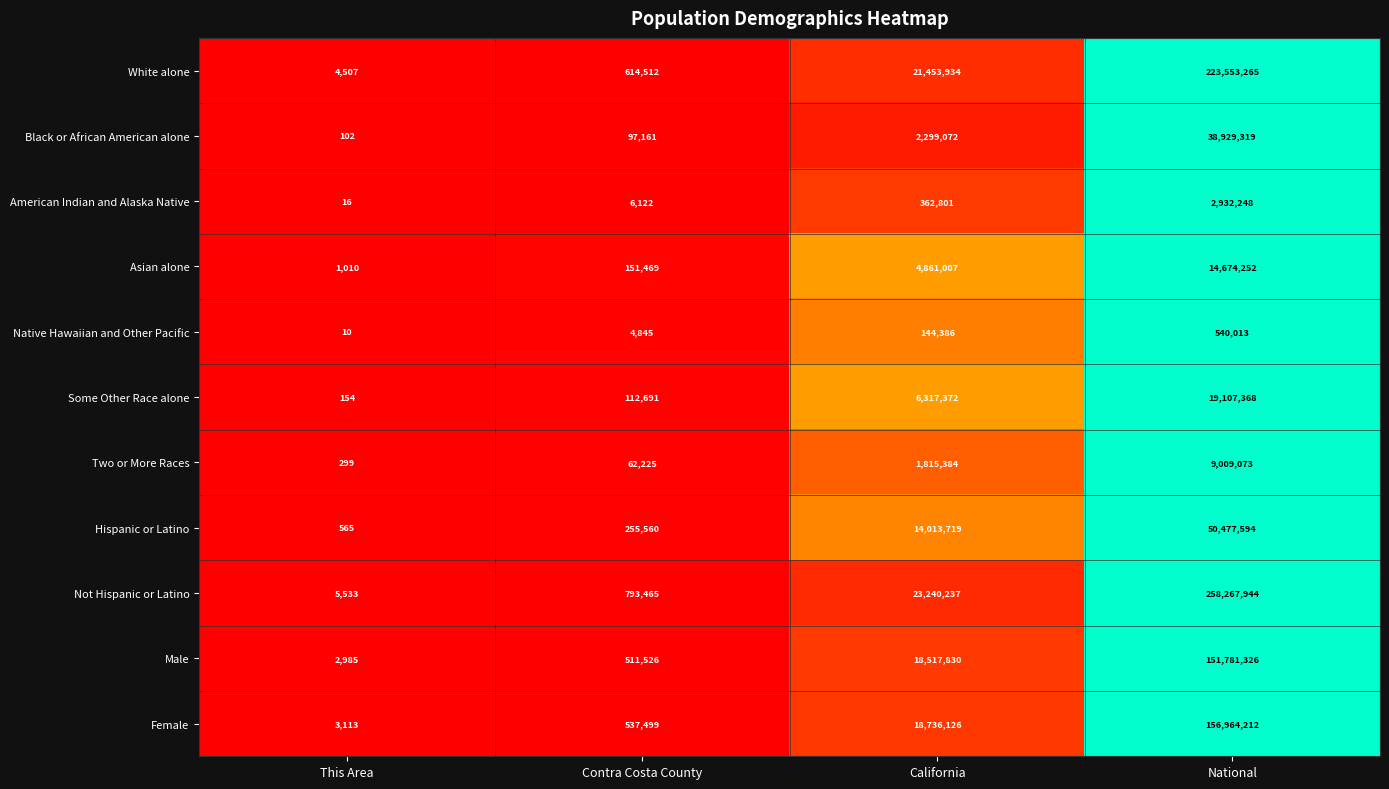

Which series has the largest range (max minus min)?

Not Hispanic or Latino